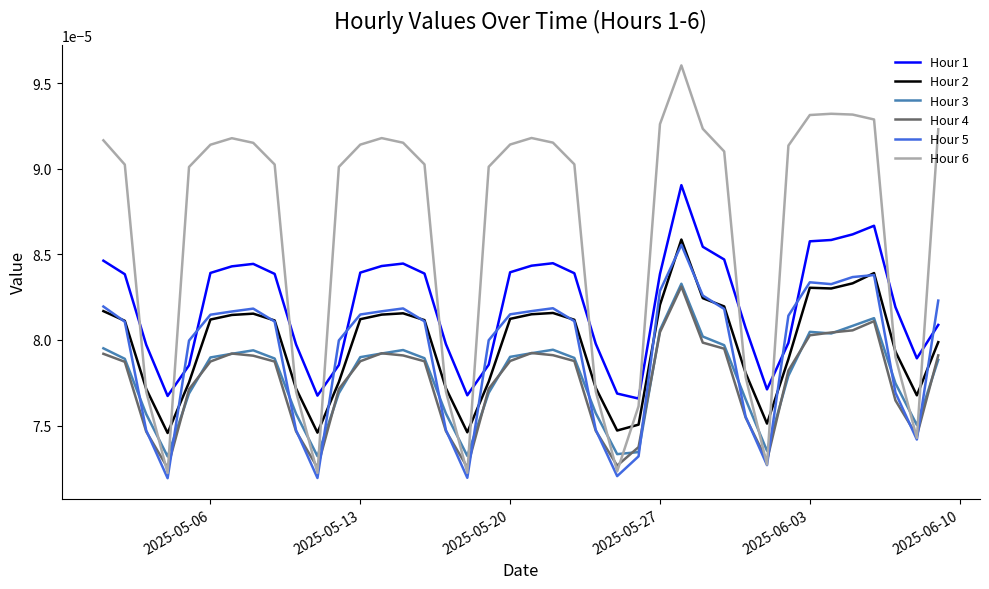

True or false: Hour 5 has more than 1 interior local peaks.

True